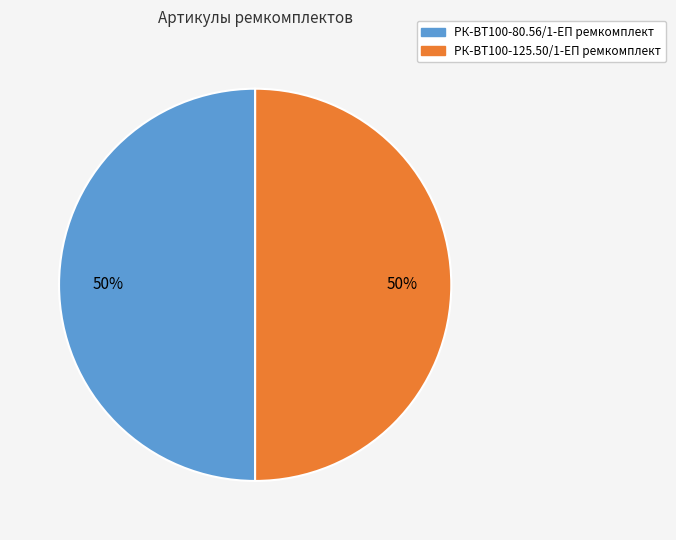

What percentage is the РК-ВТ100-80.56/1-ЕП ремкомплект slice, to the nearest percent?

50%